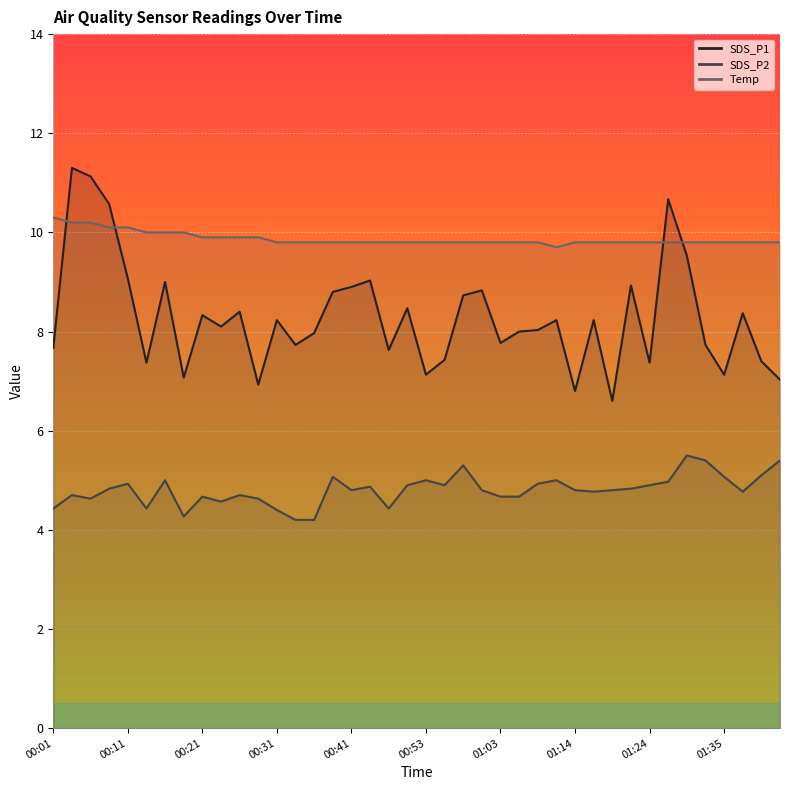

Which series has the largest total across all categories?

Temp